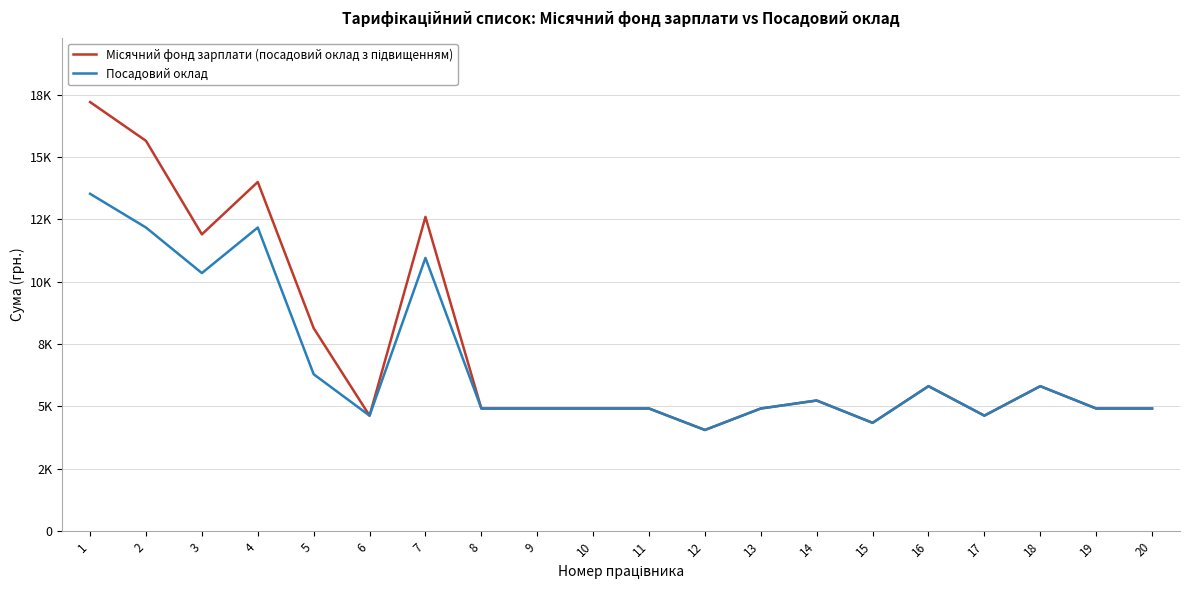

True or false: Посадовий оклад and Місячний фонд зарплати (посадовий оклад з підвищенням) cross at least once.

False